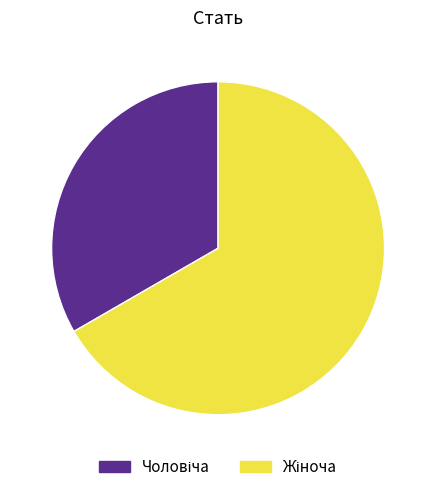

Is there a majority slice in this chart?

Yes